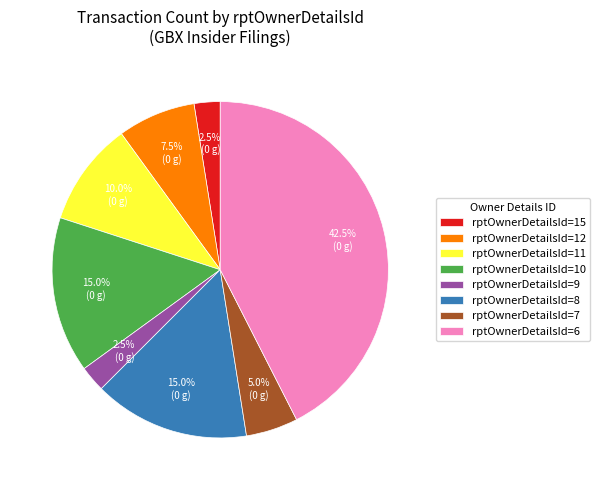

Is there a majority slice in this chart?

No